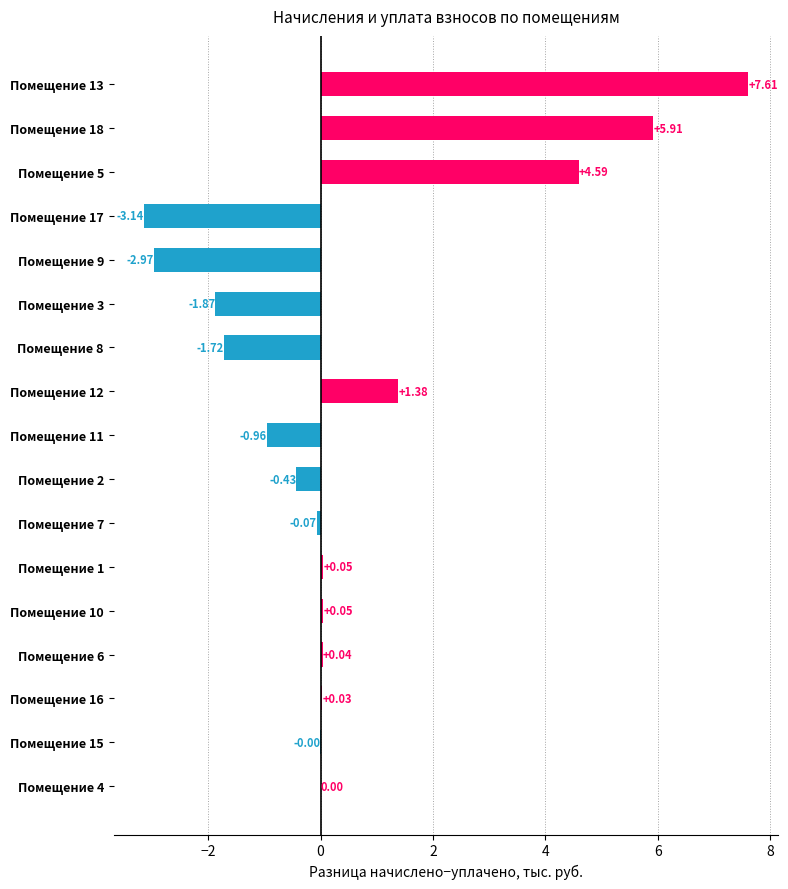

Which label corresponds to the largest value in the chart?

Помещение 13